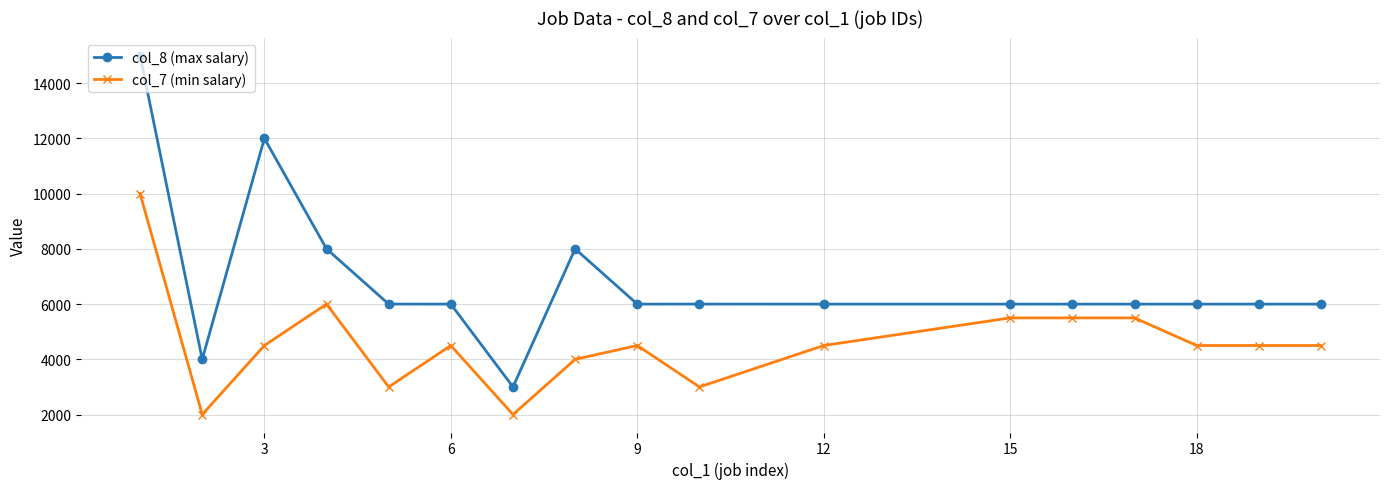

List the series in order of their overall mean, highest first.

col_8 (max salary), col_7 (min salary)